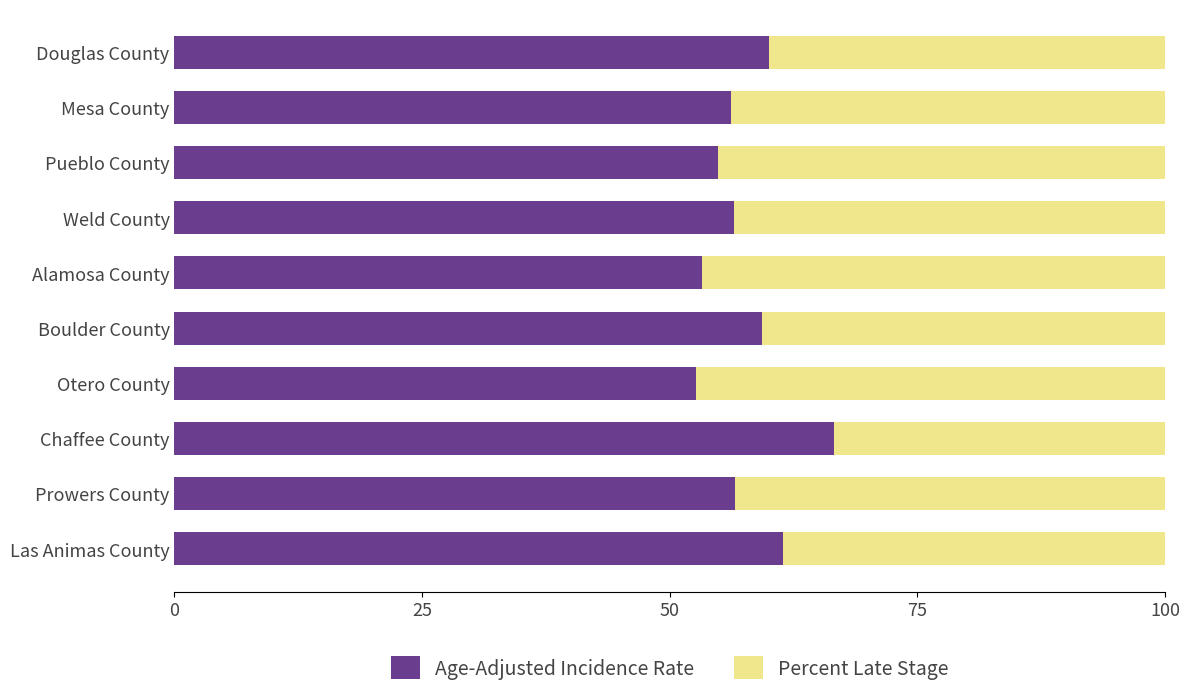

The value of Age-Adjusted Incidence Rate at Weld County is 56.5. True or false?

True